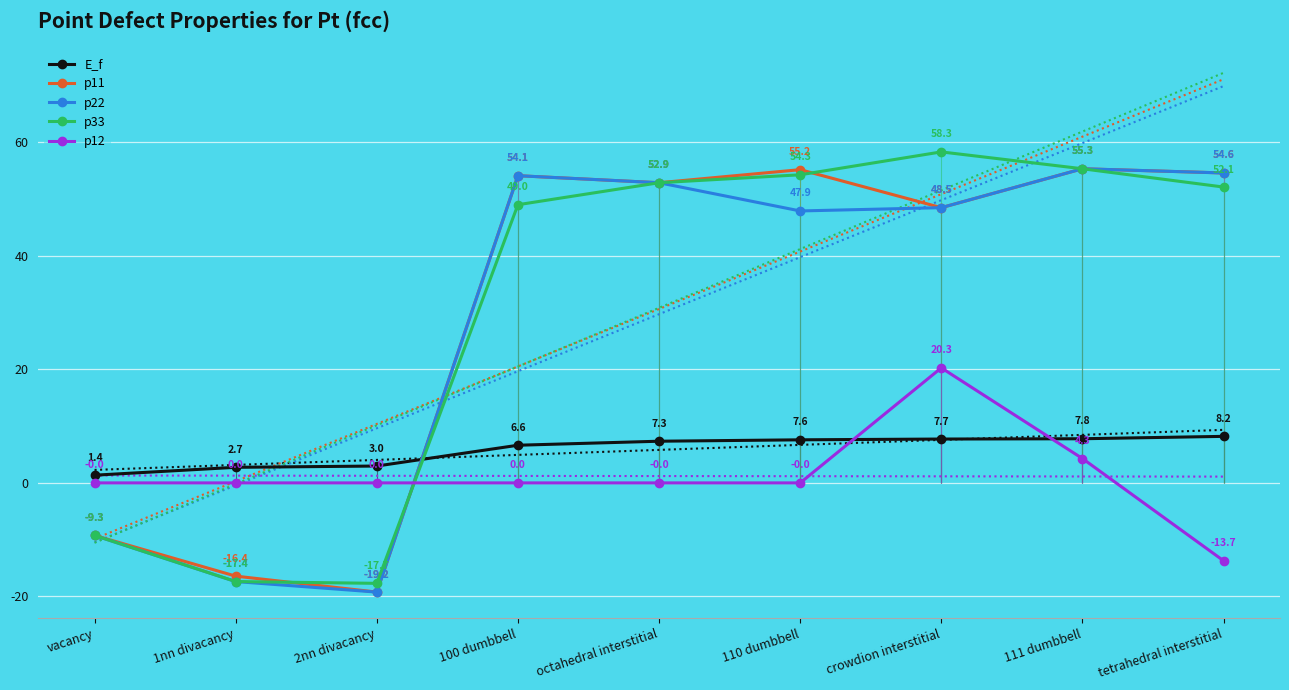

At how many categories does at least one series exceed -13?

9